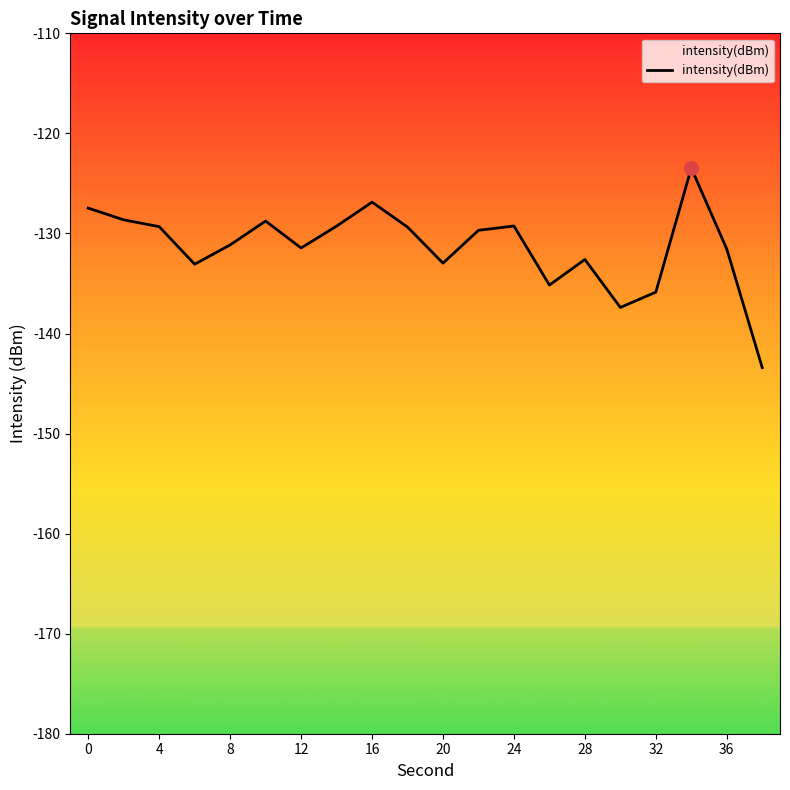

What is the value of the 15th point from the left?

-132.6